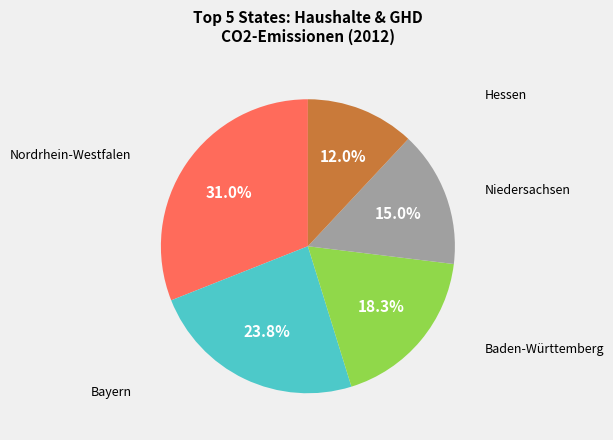

Is there any slice that represents more than half of the pie?

No